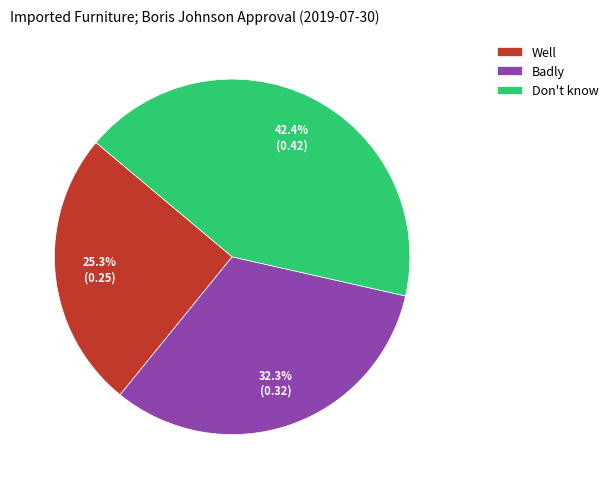

Combined, what portion of the pie is Don't know and Badly?

74.7%